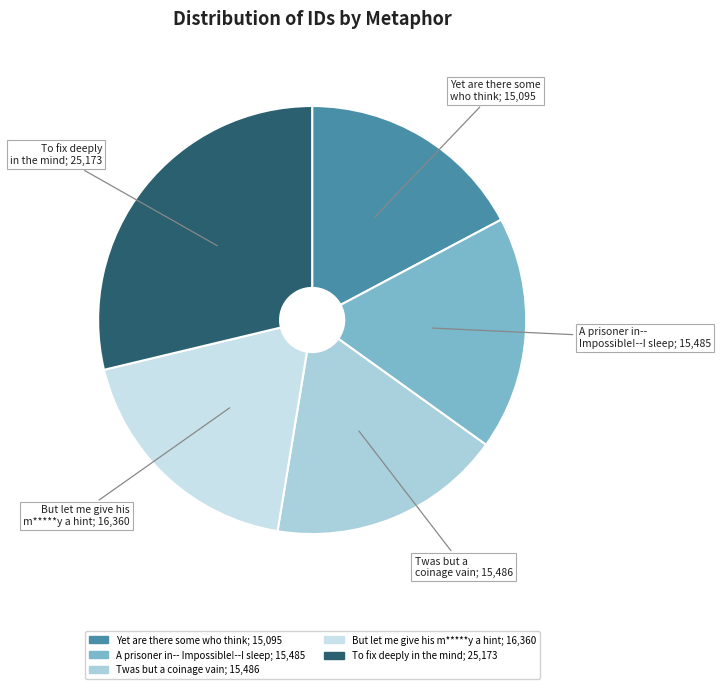

Which slice is the smallest?

Yet are there some who think